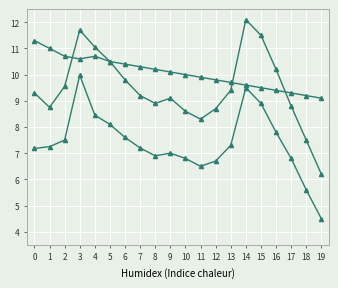

Count the number of categories in the chart.

20